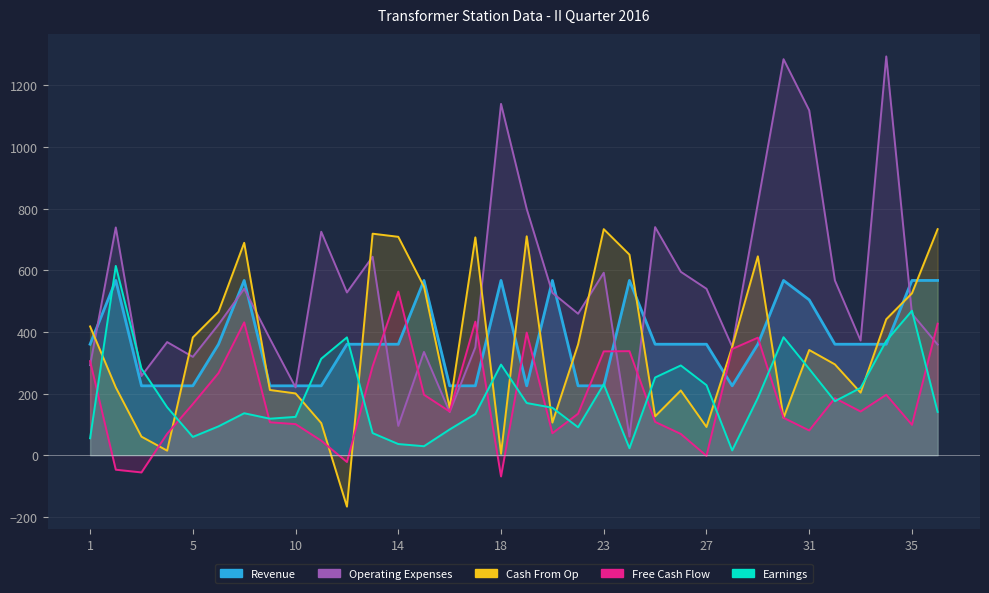

The Cash From Op series shows 522.1 at 5. True or false?

False